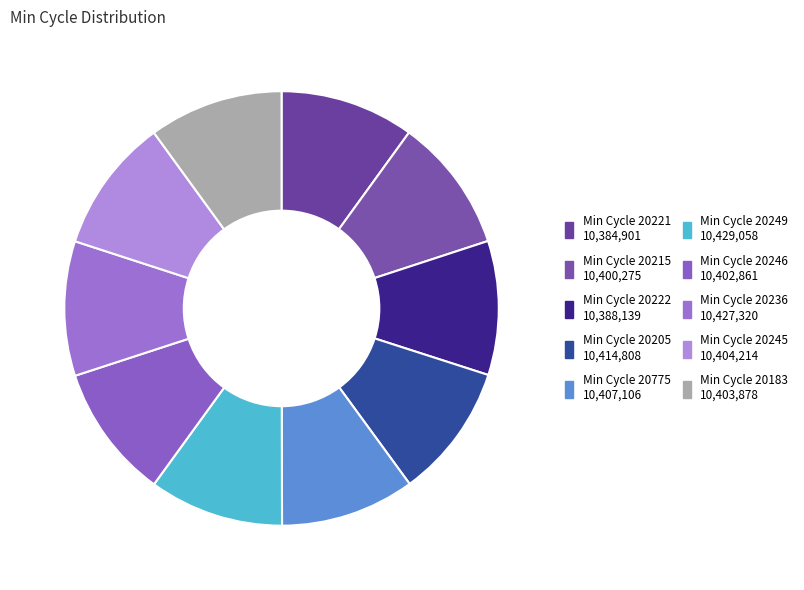

How many slices are in this pie chart?

10